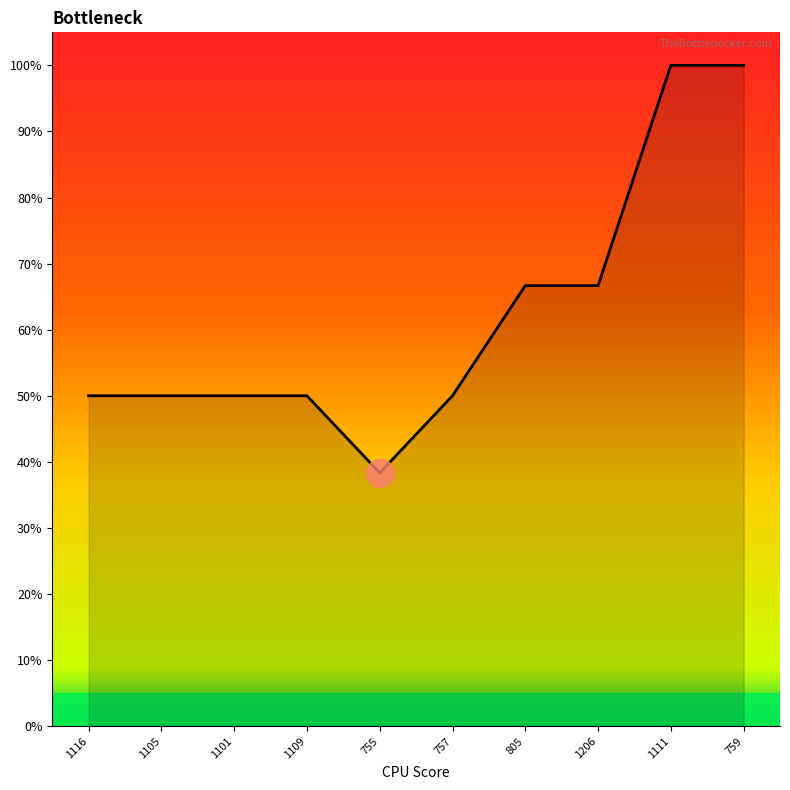

Which has a higher value, 1105 or 1206?

1206